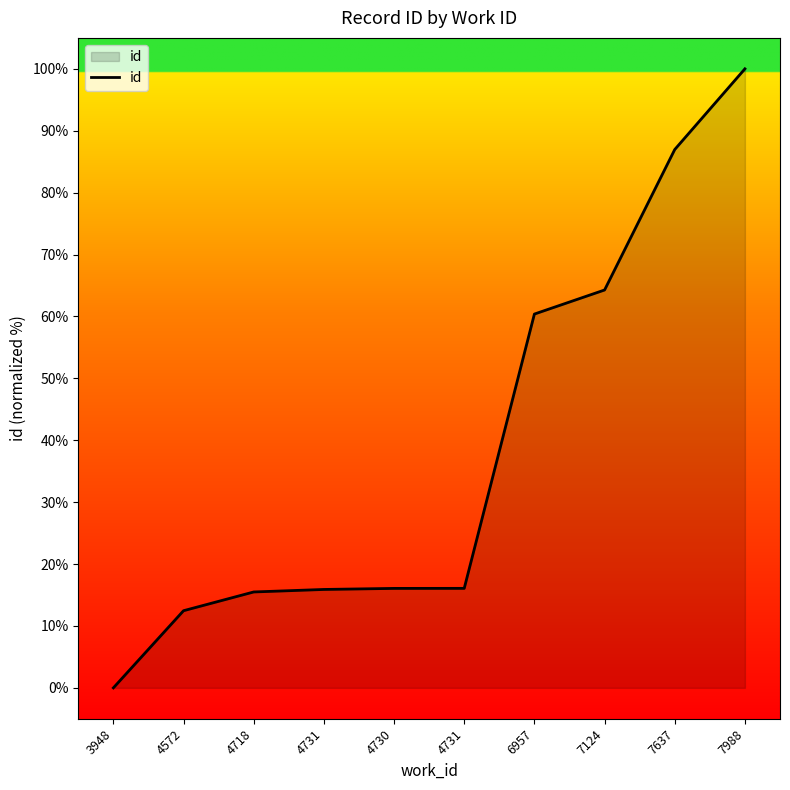

What is the difference between the second highest and second lowest values?

74.5